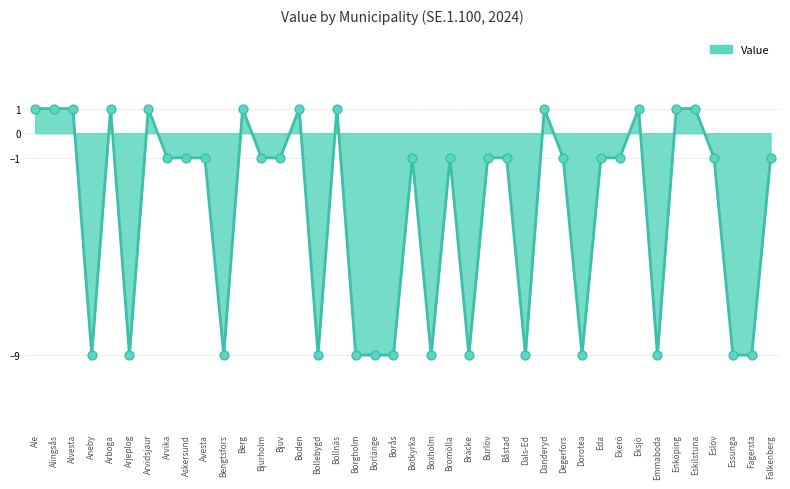

Which has a higher value, Dals-Ed or Arvidsjaur?

Arvidsjaur